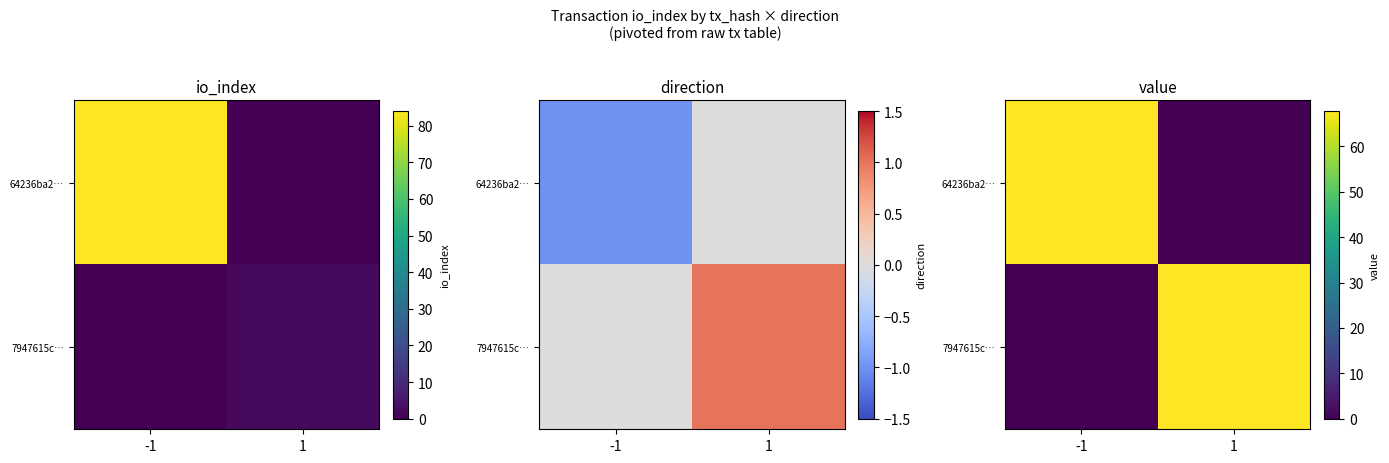

True or false: 64236ba2… has a value of 67.8 at -1.

True